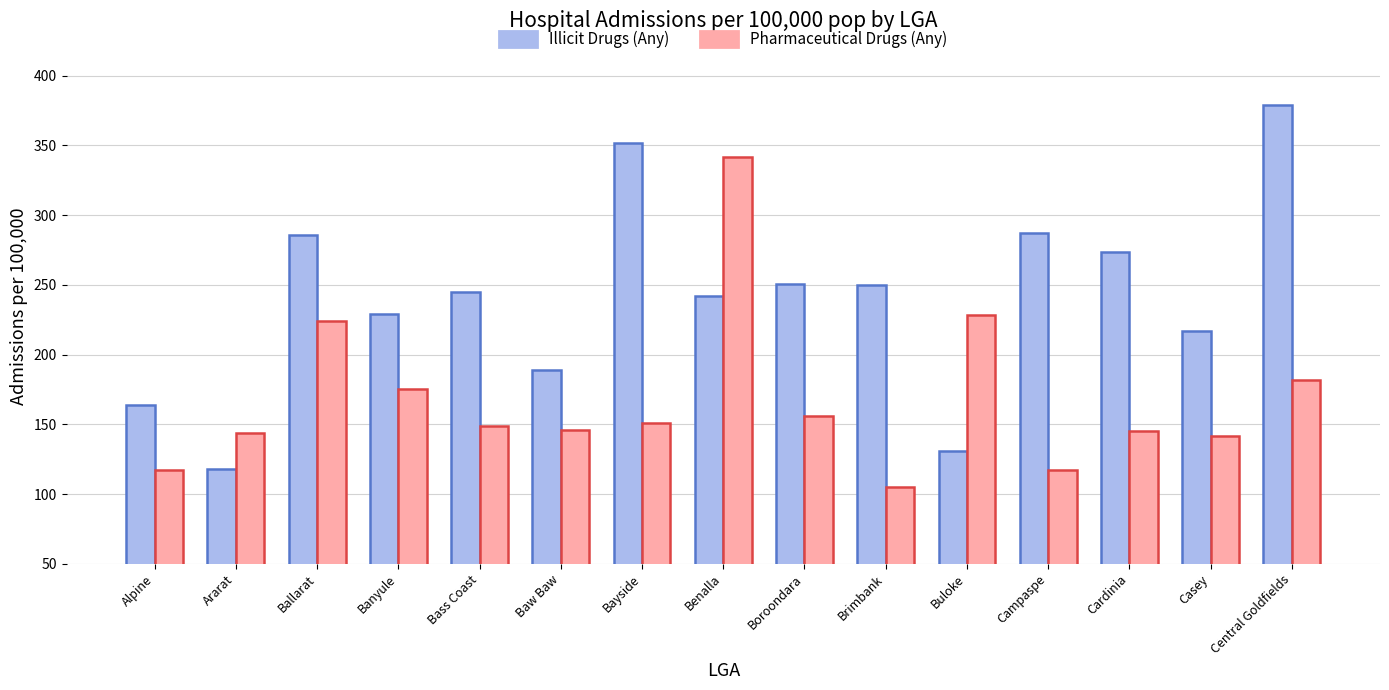

What is the minimum value for Illicit Drugs (Any)?

118.2